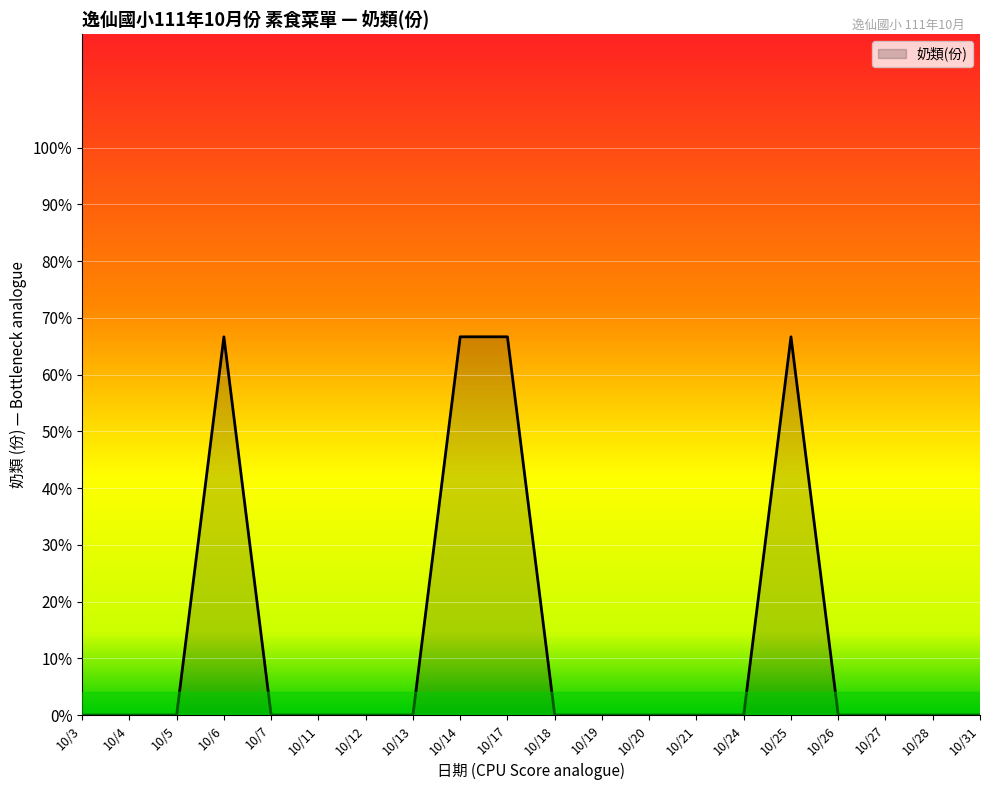

Is this an area chart (filled region under the line)?

Yes